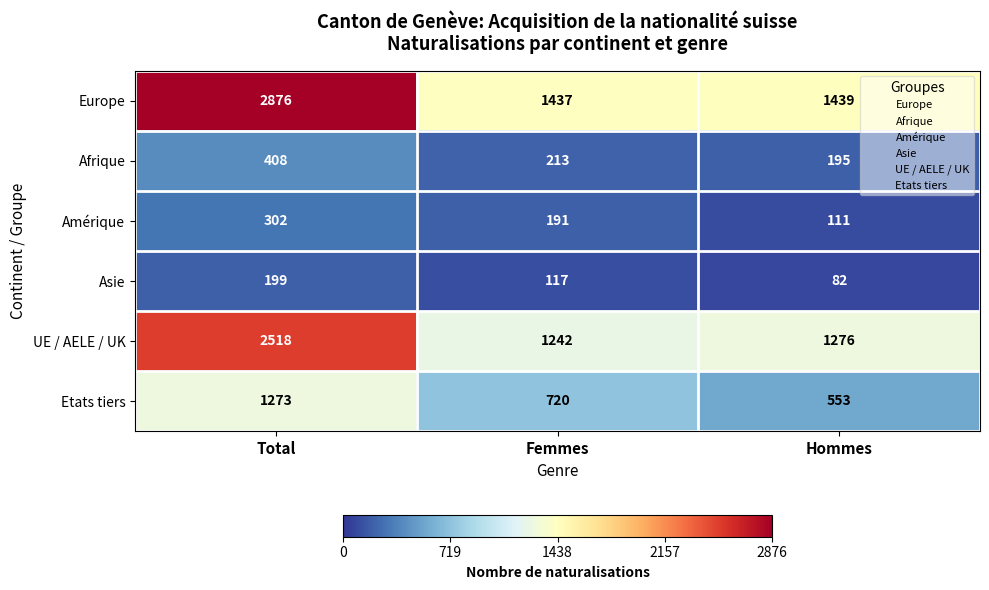

The Europe series shows 667 at Femmes. True or false?

False